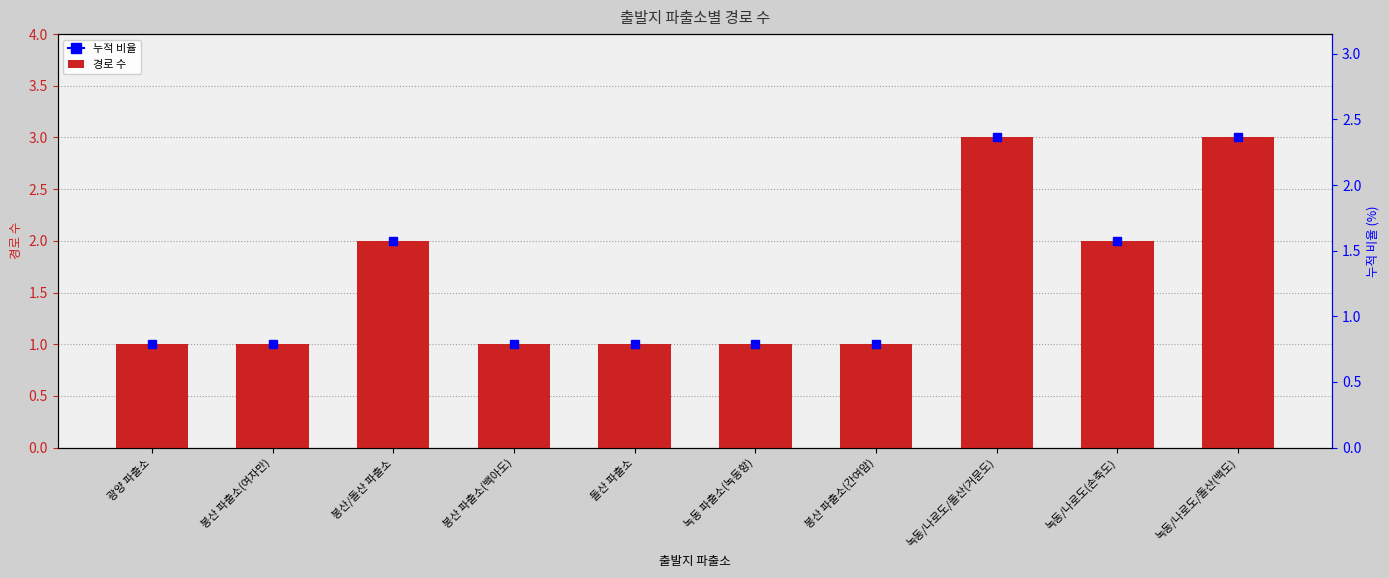

What is the difference between the values at 녹동/나로도/돌산(백도) and 봉산 파출소(간여암)?

2